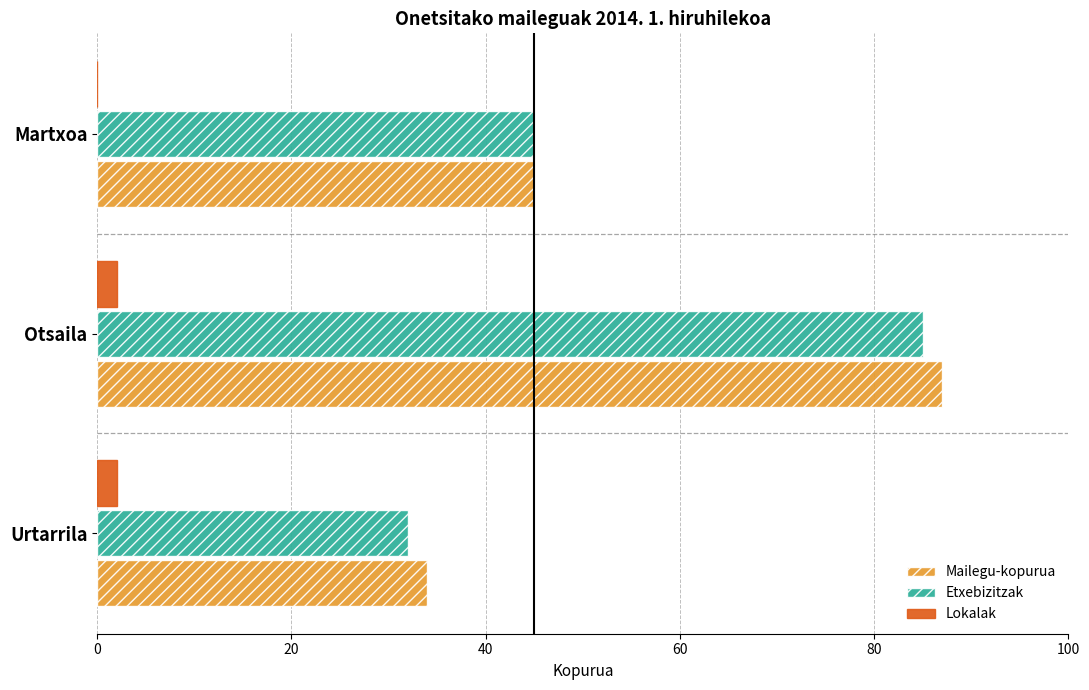

At which label is Mailegu-kopurua closest to 60?

Martxoa